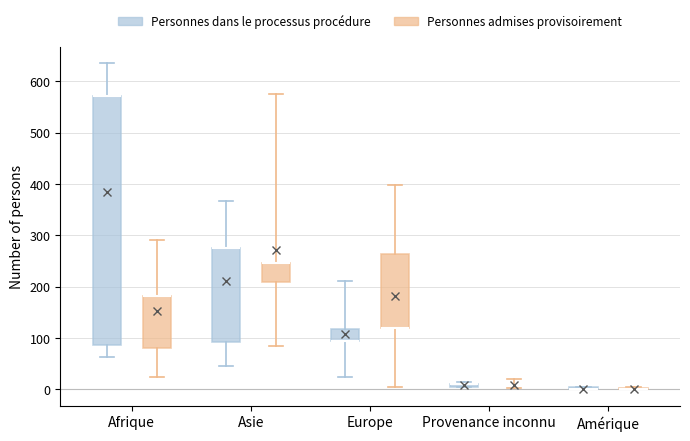

Where is the upper edge of the box for Asie (Personnes admises provisoirement) on the y-axis? The values are not printed on the chart, so give them approximately, as read against the axis.

250